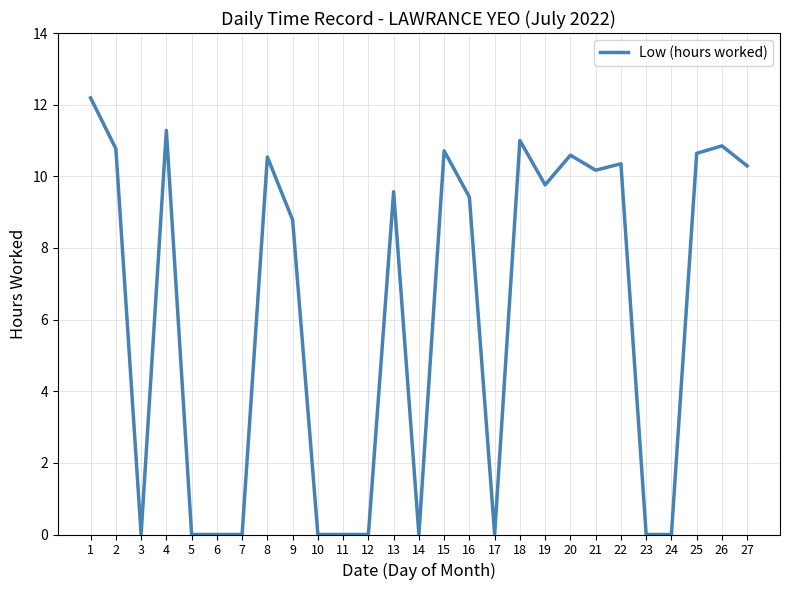

The value at 16 is 13.3. True or false?

False